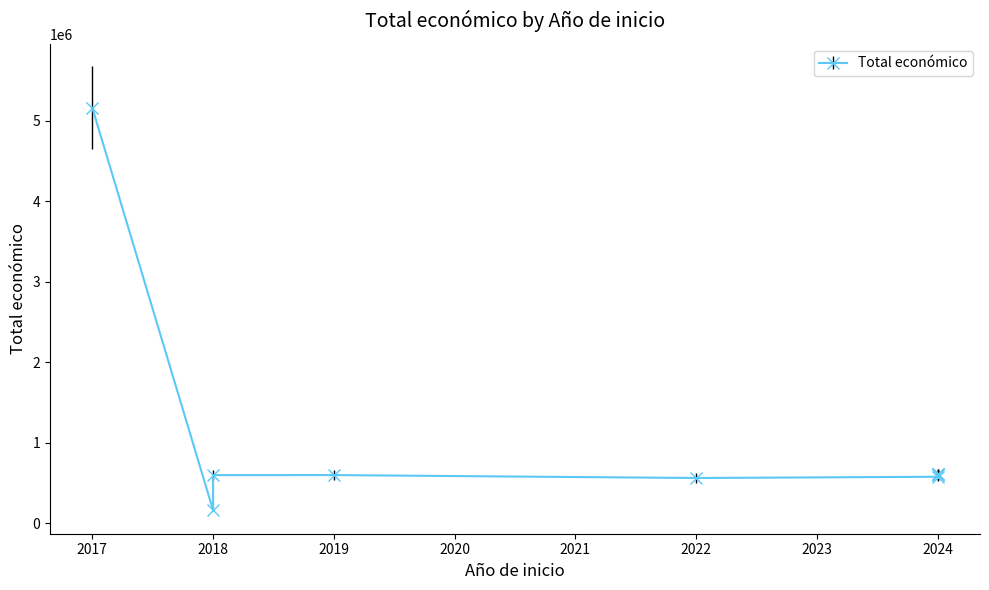

Rank the categories by value from lowest to highest.

2018, 2022, 2024, 2018, 2019, 2024, 2024, 2024, 2024, 2017